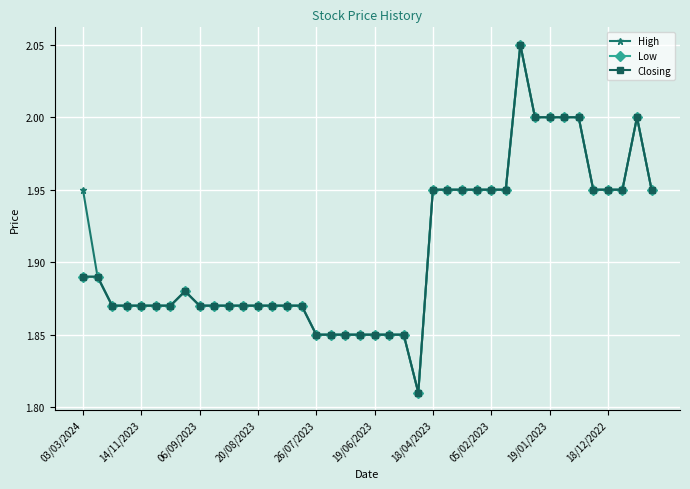

How many Closing values are between 1 and 2?

39